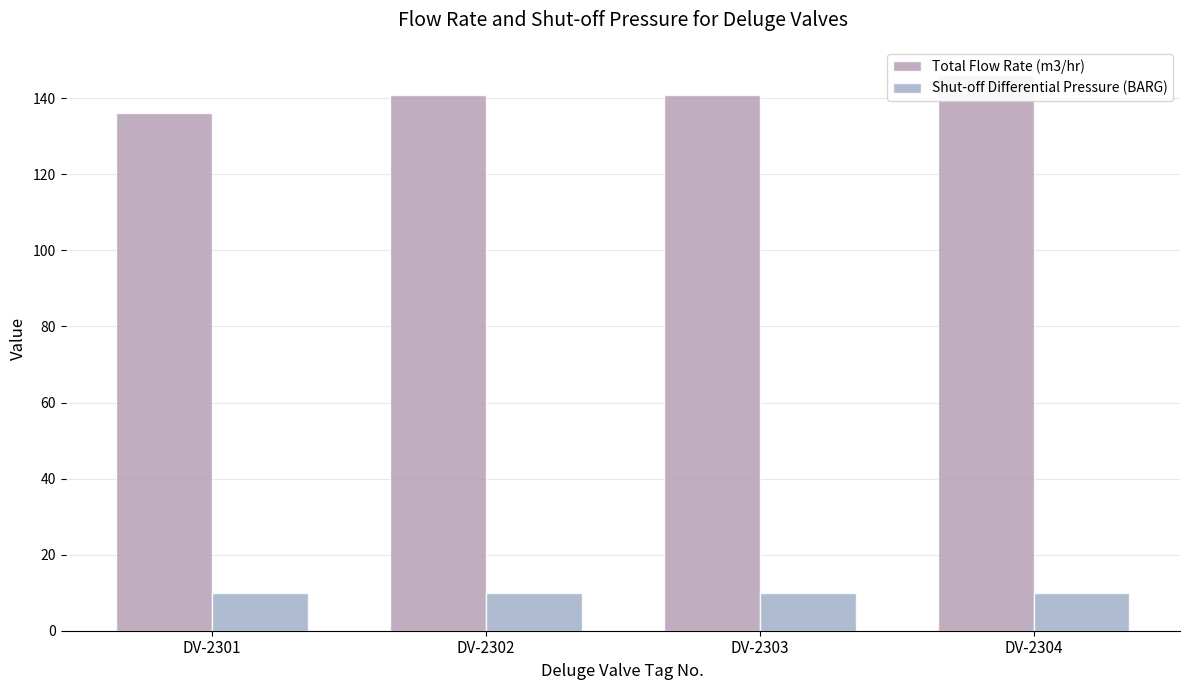

The Total Flow Rate (m3/hr) series shows 136.2 at DV-2301. True or false?

True